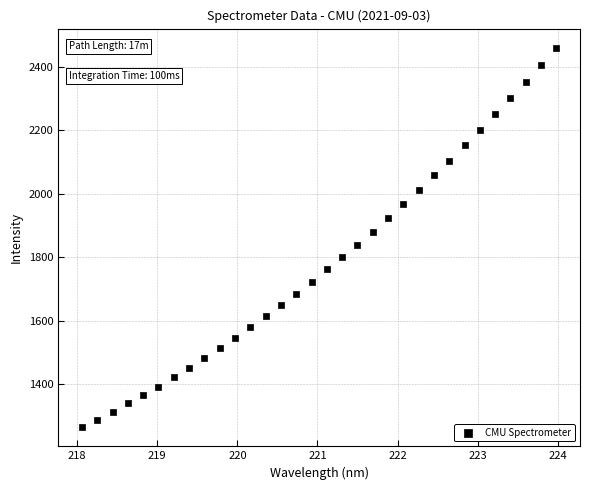

What is the range of X values (max minus min)?

5.9